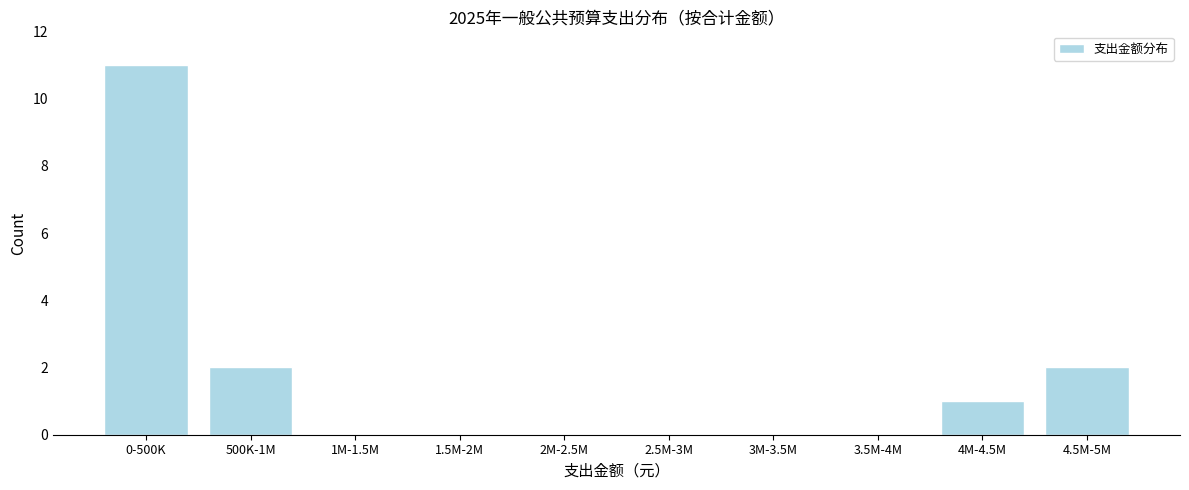

Reading left to right, what are all the values shown in this chart?

0-500K=11	500K-1M=2	1M-1.5M=0	1.5M-2M=0	2M-2.5M=0	2.5M-3M=0	3M-3.5M=0	3.5M-4M=0	4M-4.5M=1	4.5M-5M=2